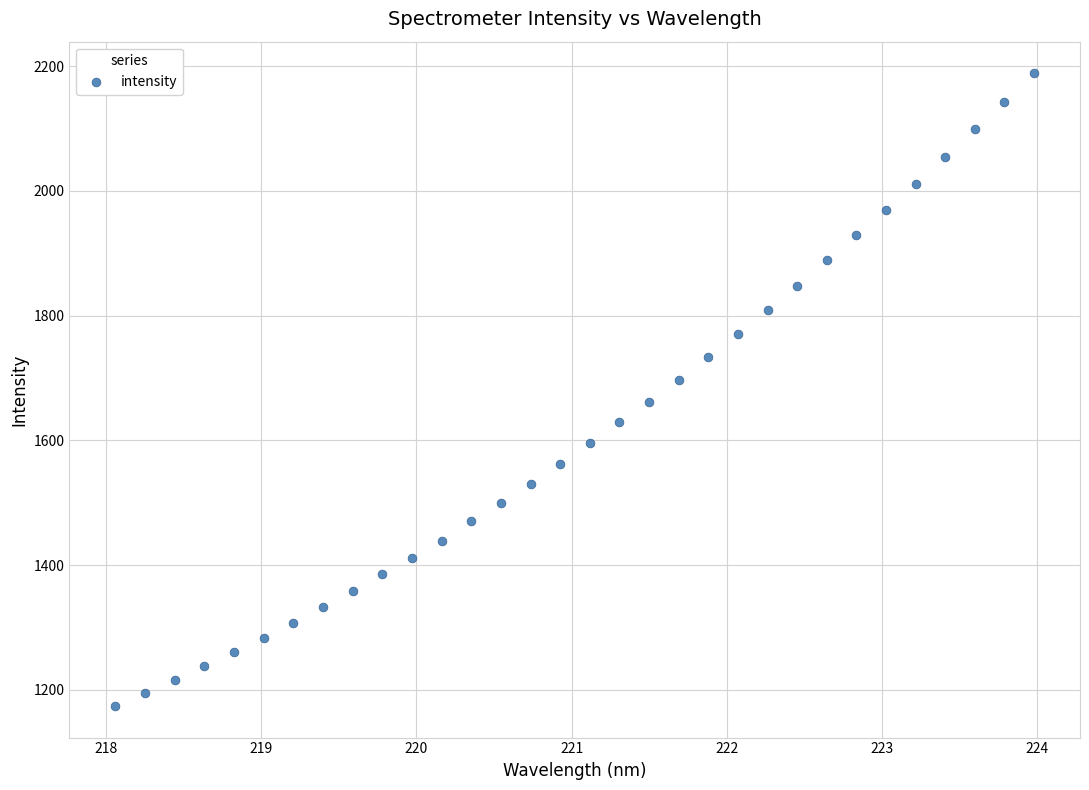

What is the range of Y values (max minus min)?

1014.2